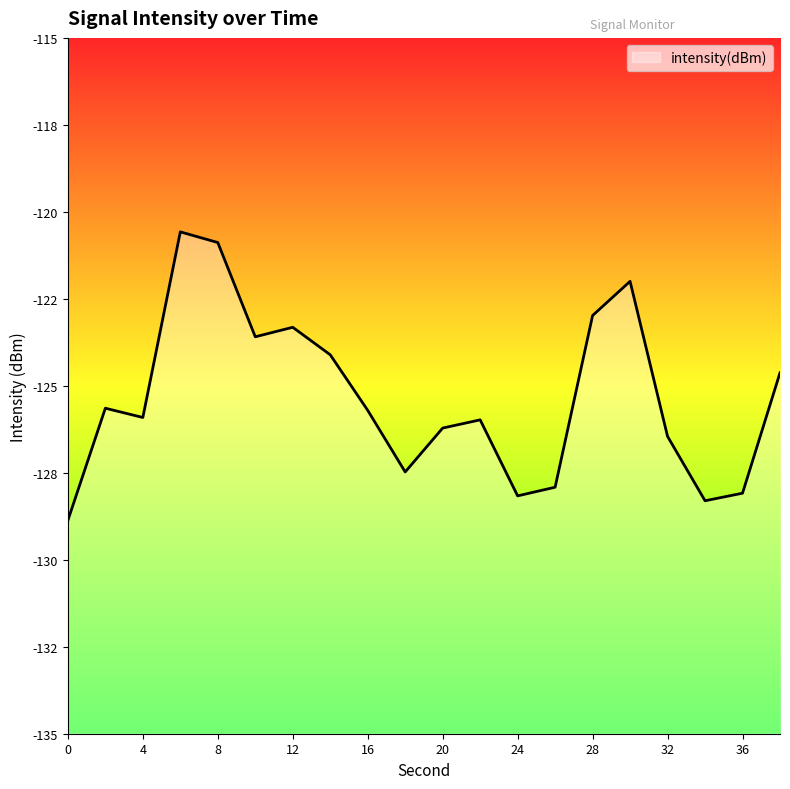

The value at 0 is -128.9. True or false?

True